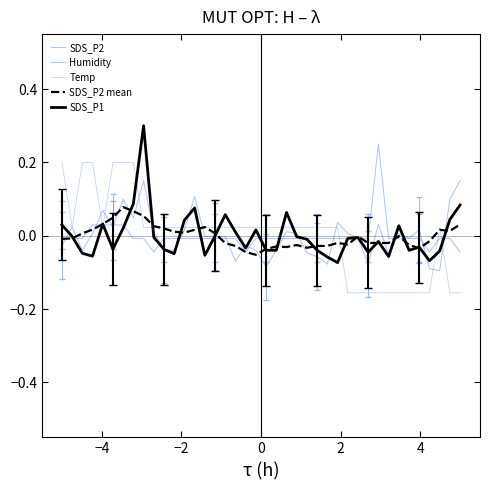

True or false: SDS_P1 and Temp cross at least once.

True